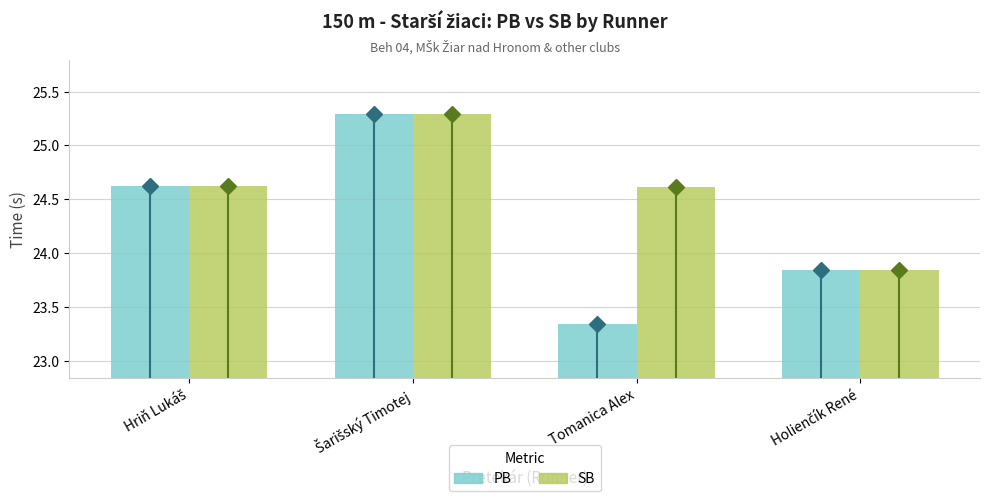

What is the label of the 3rd bar from the left?

Tomanica Alex